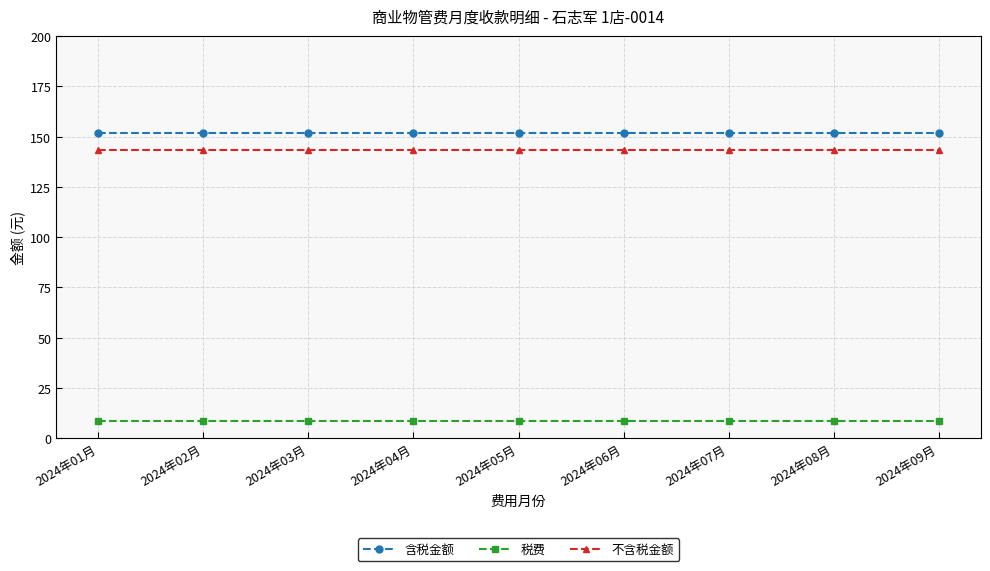

The value of 税费 at 2024年04月 is 8.6. True or false?

True